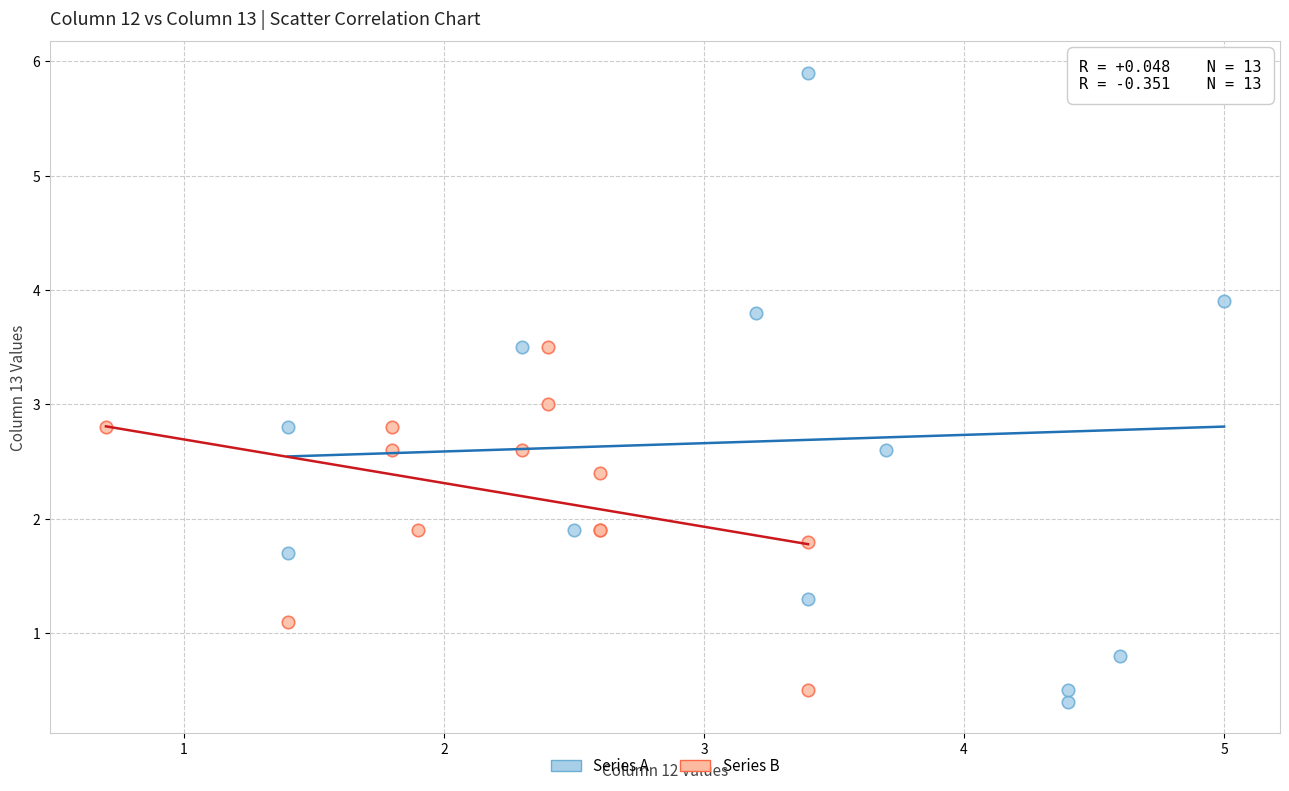

Which series reaches the maximum Y coordinate?

Series A